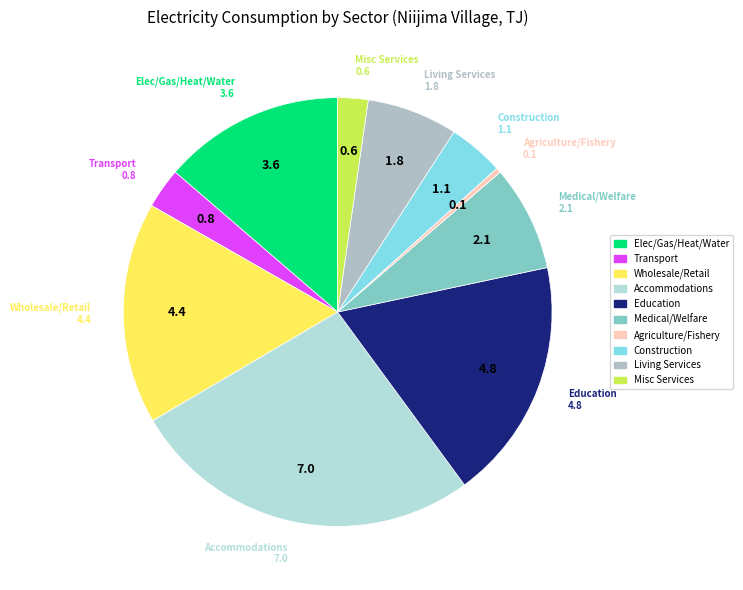

How many segments does this pie chart have?

10